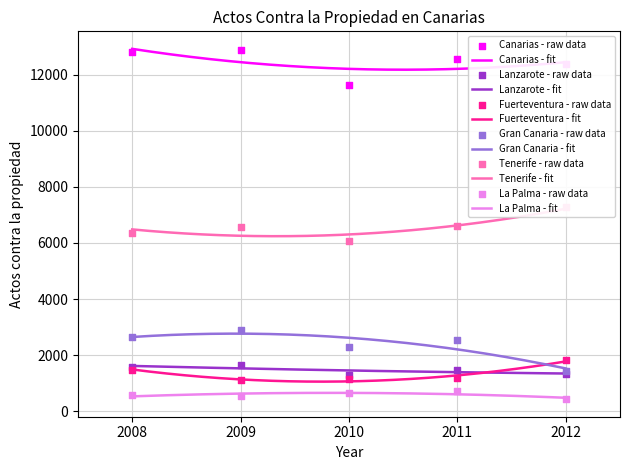

What are all the series names shown in the legend?

Canarias, Lanzarote, Fuerteventura, Gran Canaria, Tenerife, La Palma